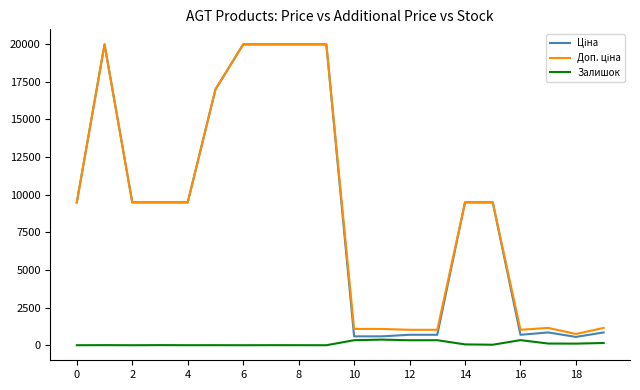

At which label does Залишок first exceed 33?

10